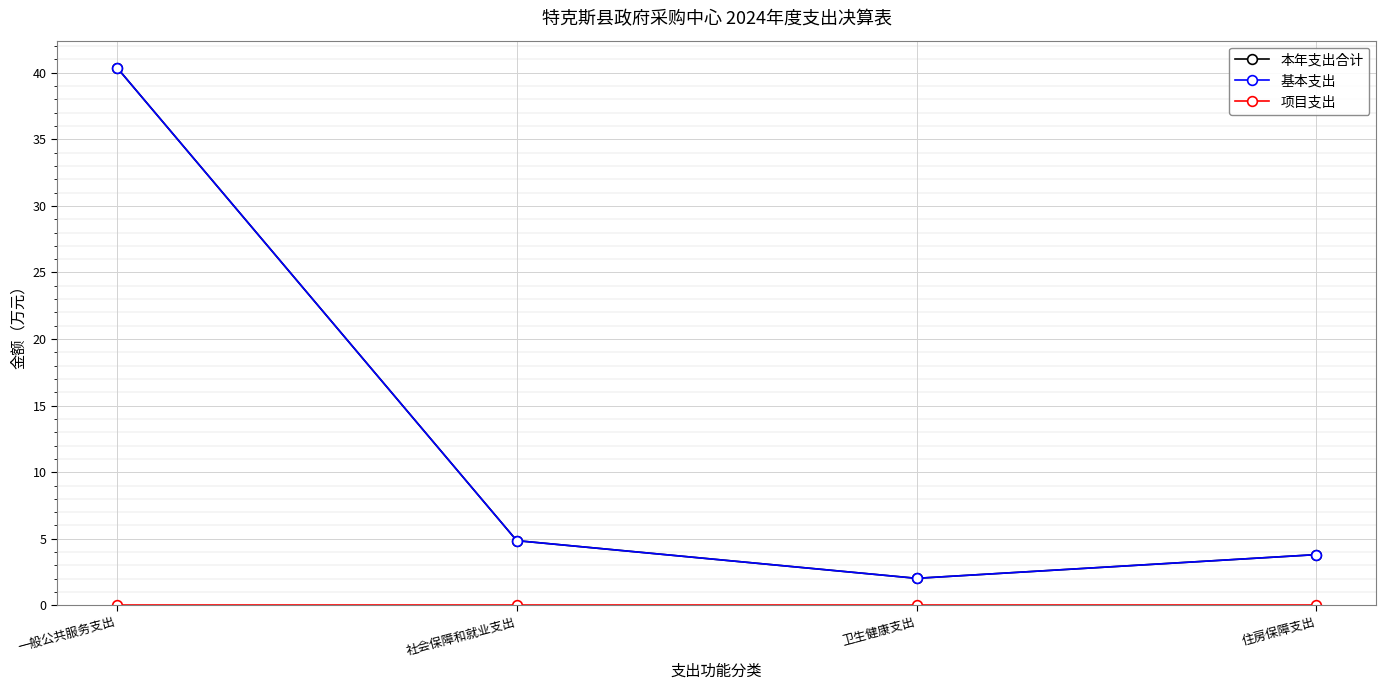

What is the lowest value of the 本年支出合计 series?

2.0